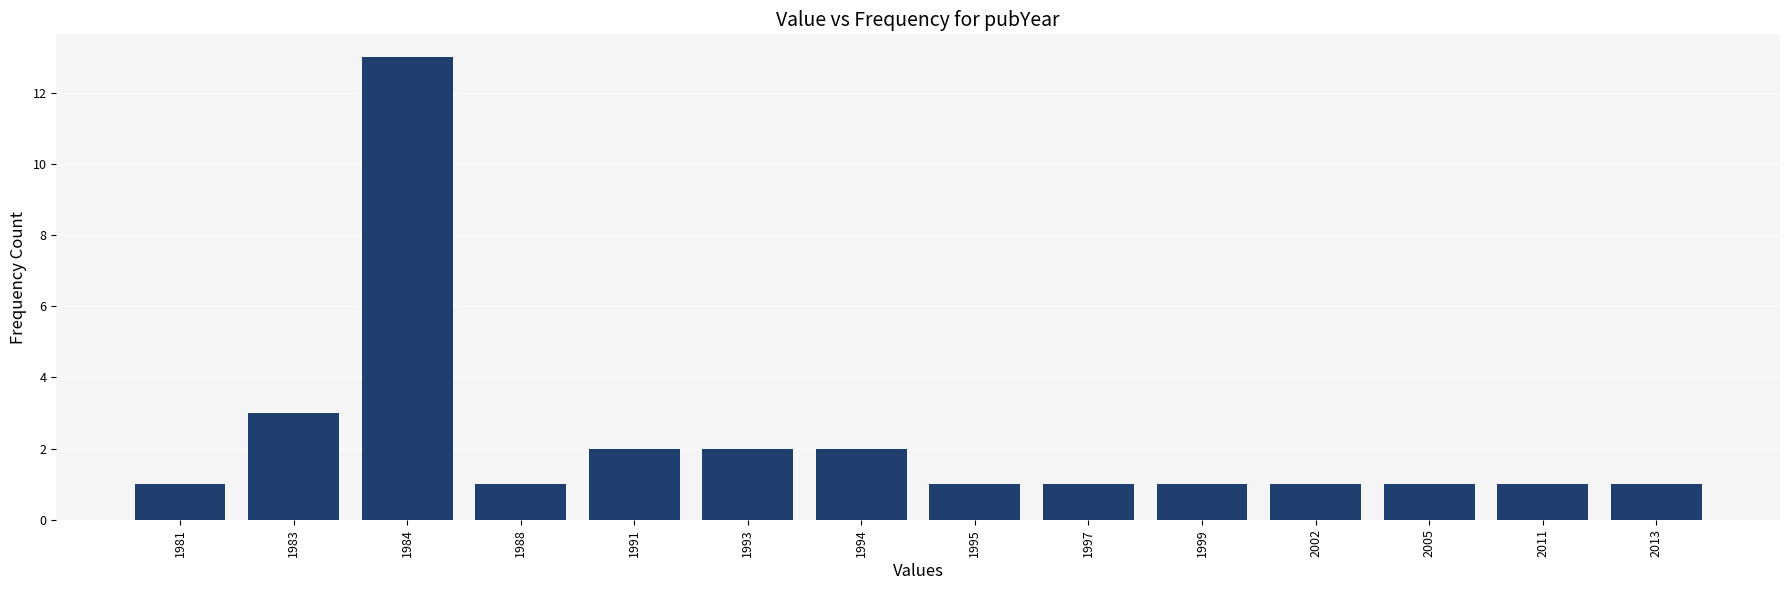

Reading right to left, transcribe all the data shown in this chart.

2013=1	2011=1	2005=1	2002=1	1999=1	1997=1	1995=1	1994=2	1993=2	1991=2	1988=1	1984=13	1983=3	1981=1